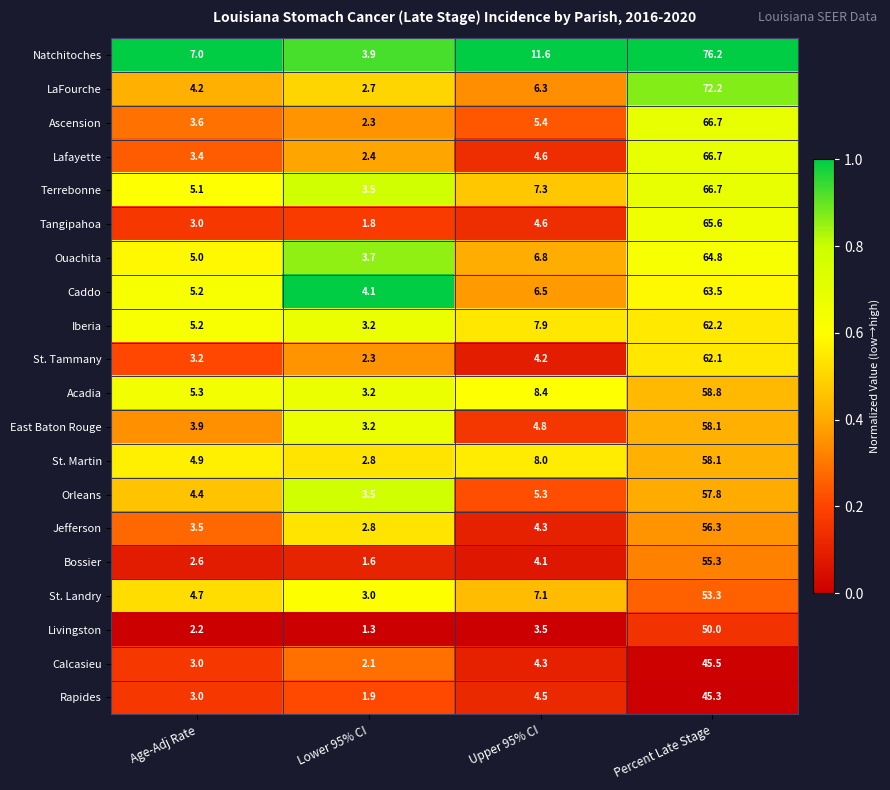

What is the difference between the Lafayette values at Lower 95% CI and Upper 95% CI?

2.2